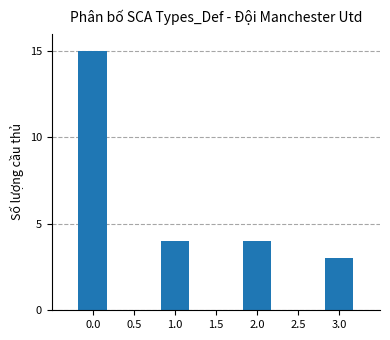

The chart shows a value of 4 at 3.0. True or false?

False